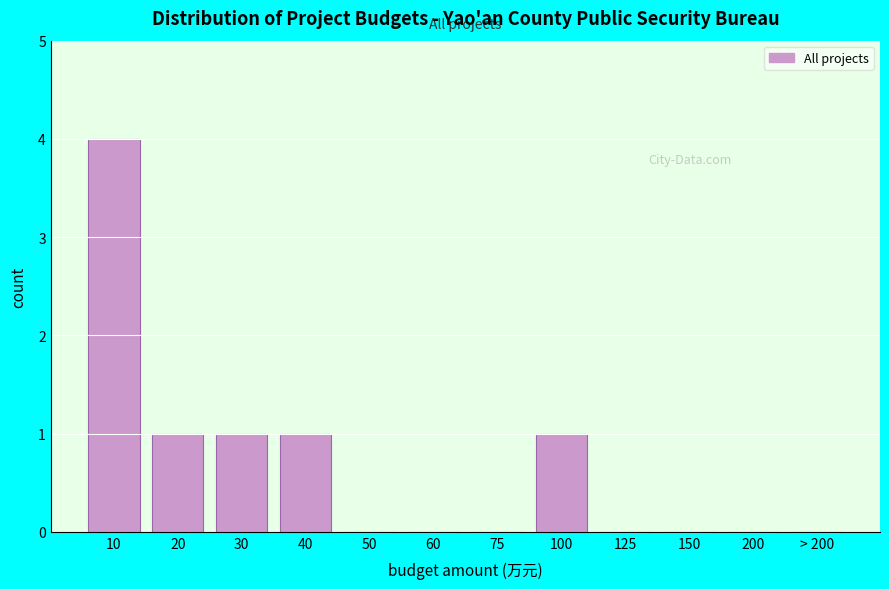

Reading left to right, what are all the values shown in this chart?

10=4	20=1	30=1	40=1	50=0	60=0	75=0	100=1	125=0	150=0	200=0	> 200=0